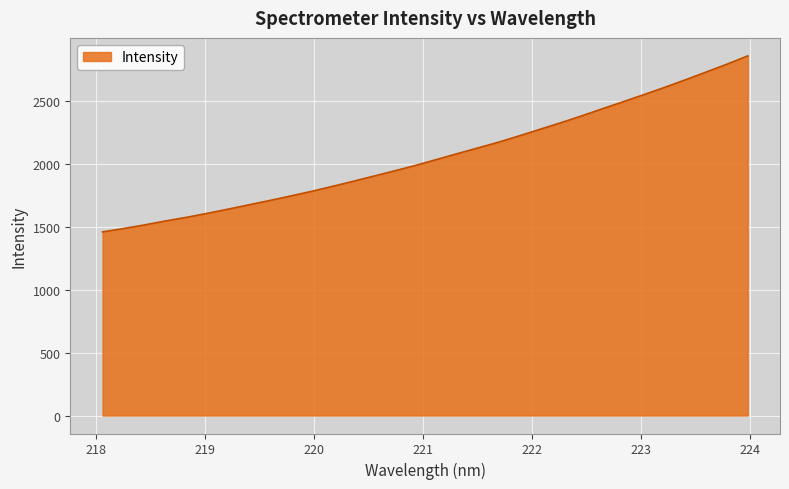

What is the difference between the maximum and minimum values?

1397.2